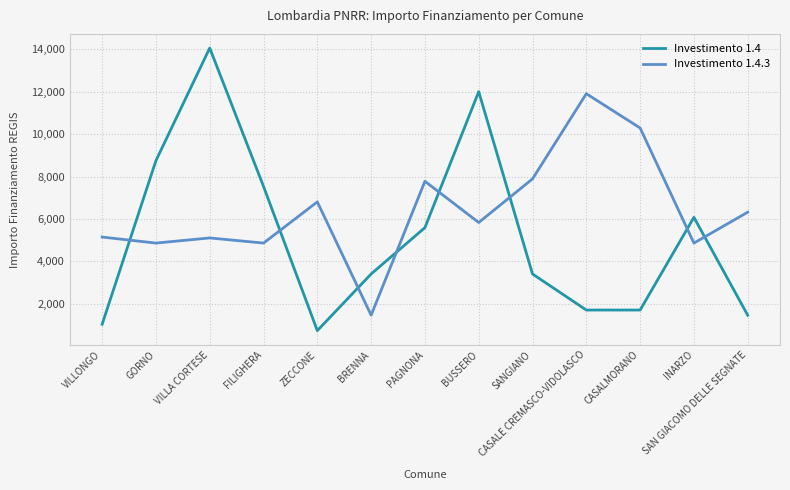

What are all the series names shown in the legend?

Investimento 1.4, Investimento 1.4.3